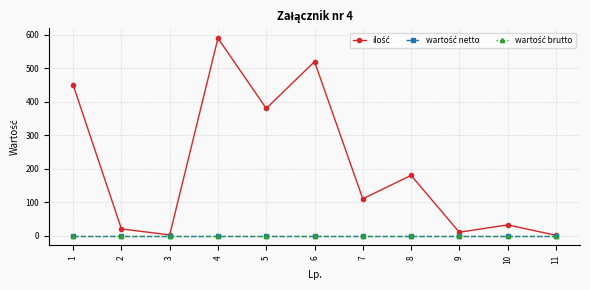

List the labels in order of wartość brutto value, largest first.

1, 2, 3, 4, 5, 6, 7, 8, 9, 10, 11